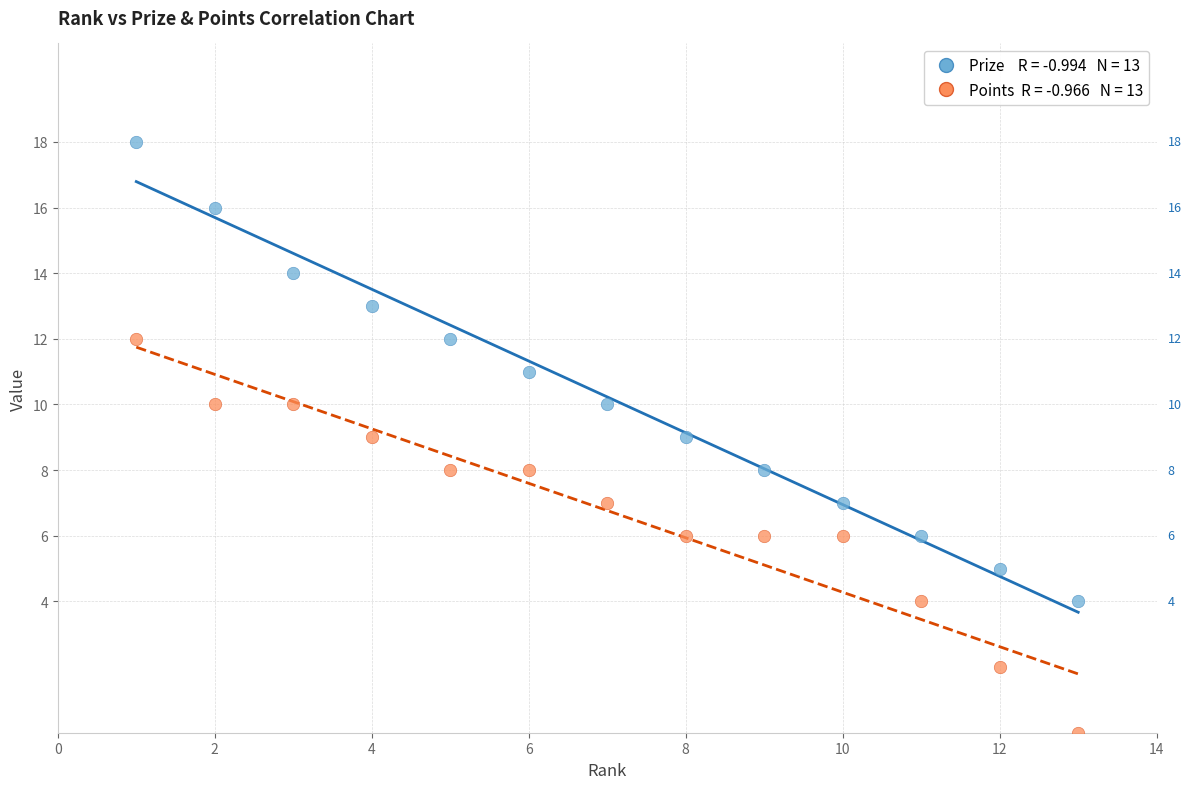

Across all data points, what is the range of Y values (max minus min)?

18